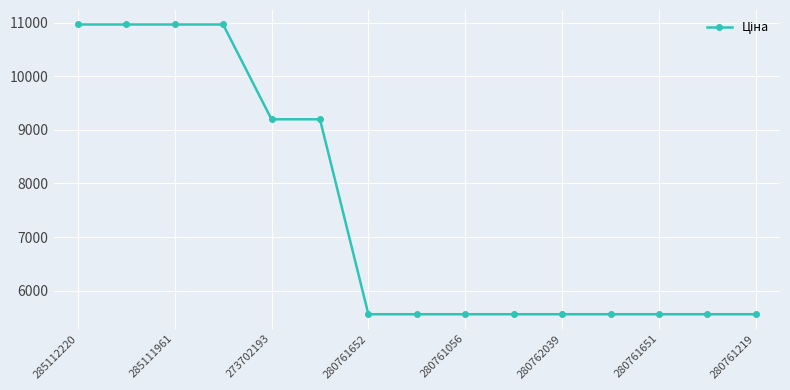

What is the difference between the maximum and minimum values?

5404.1